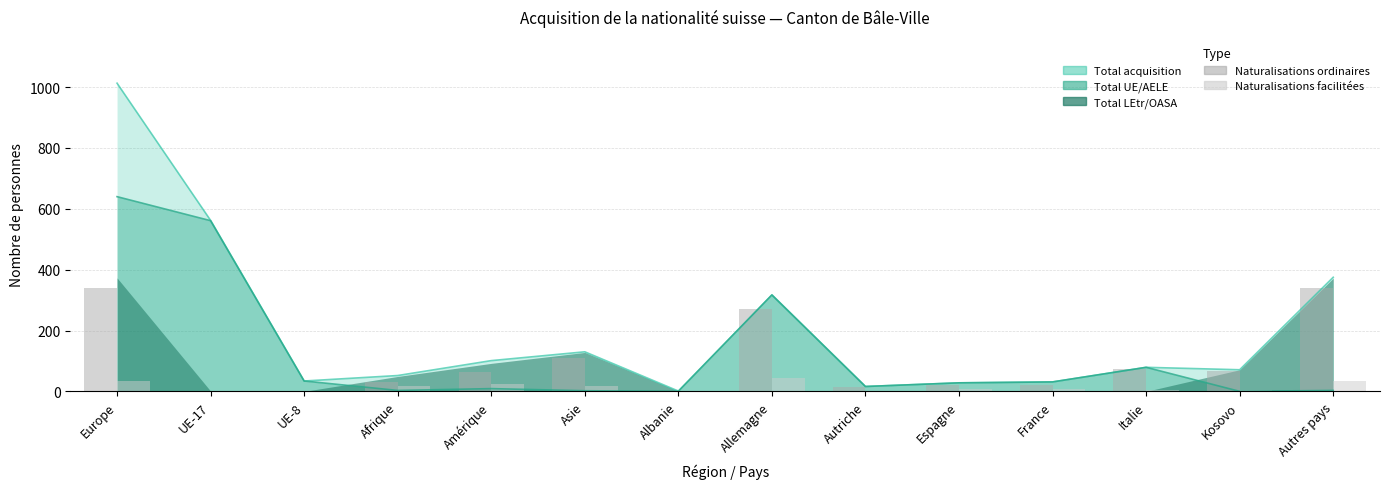

At which category is the sum across all series the highest?

Europe